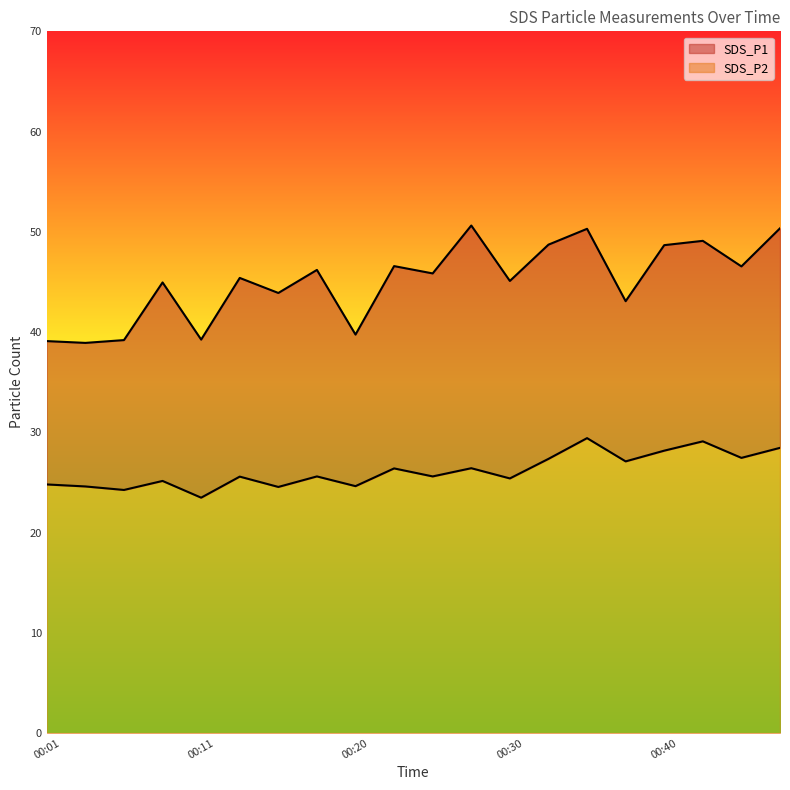

Which series has the largest range (max minus min)?

SDS_P1